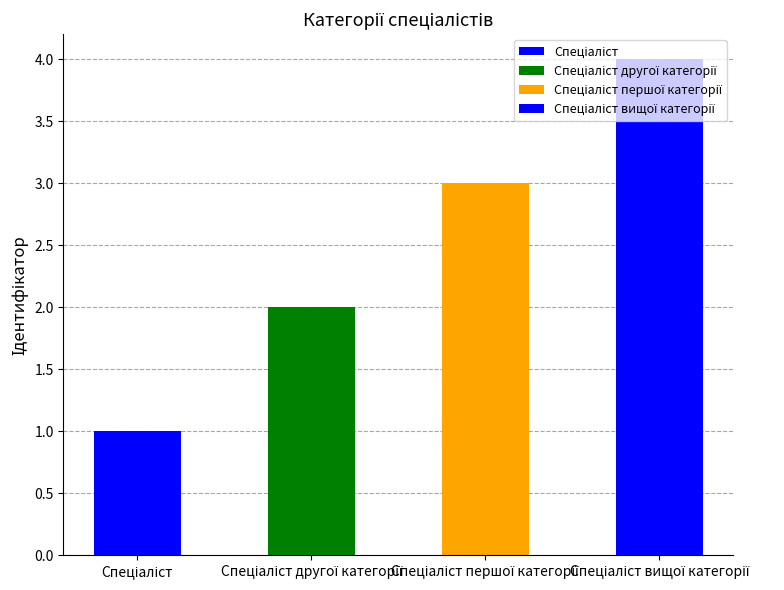

What is the minimum value shown in the chart?

1